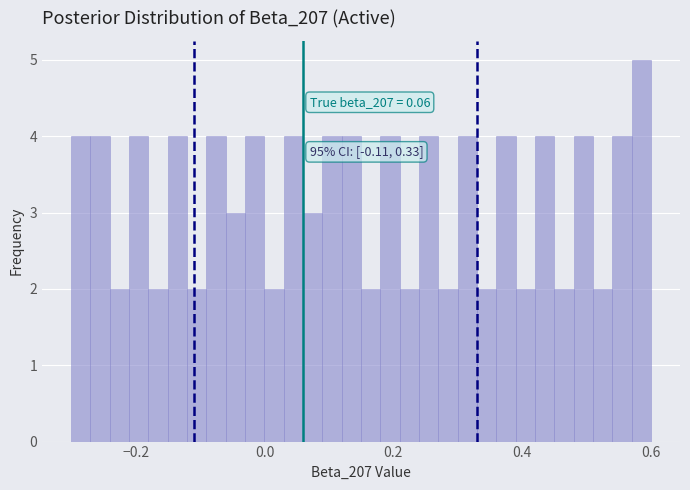

Read against the x-axis, roughly where is the centre of the tallest bar?

0.58